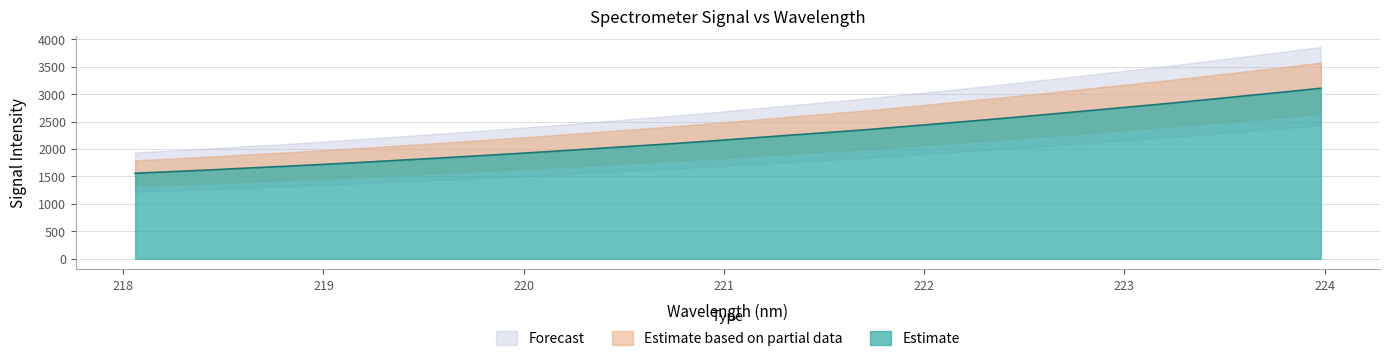

Reading right to left, extract all data points from this chart.

3105.8	3034.5	2965.7	2896.9	2828.9	2765.5	2702.3	2638.9	2577.0	2517.1	2459.3	2402.3	2345.1	2295.2	2245.2	2194.5	2143.2	2095.2	2050.5	2006.3	1960.6	1918.3	1877.1	1837.0	1799.0	1759.9	1722.5	1686.8	1655.1	1619.8	1588.8	1558.4